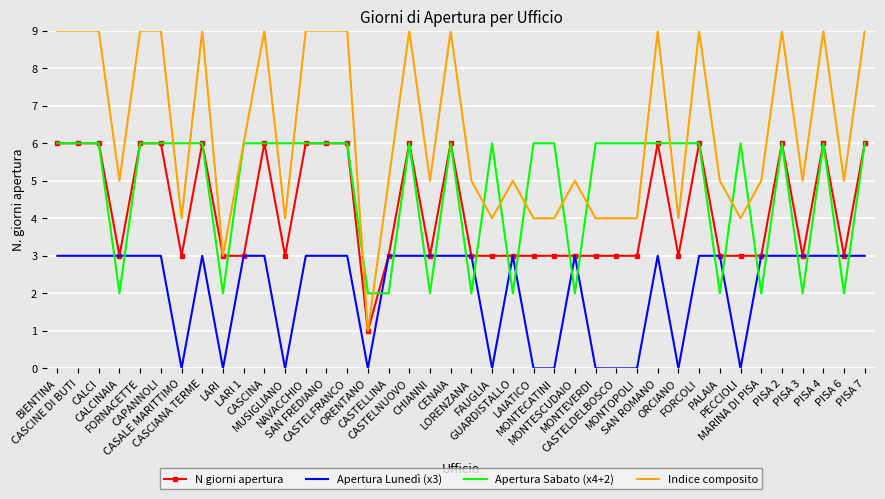

What is the spread (max minus min) of values at CASTELDELBOSCO?

6